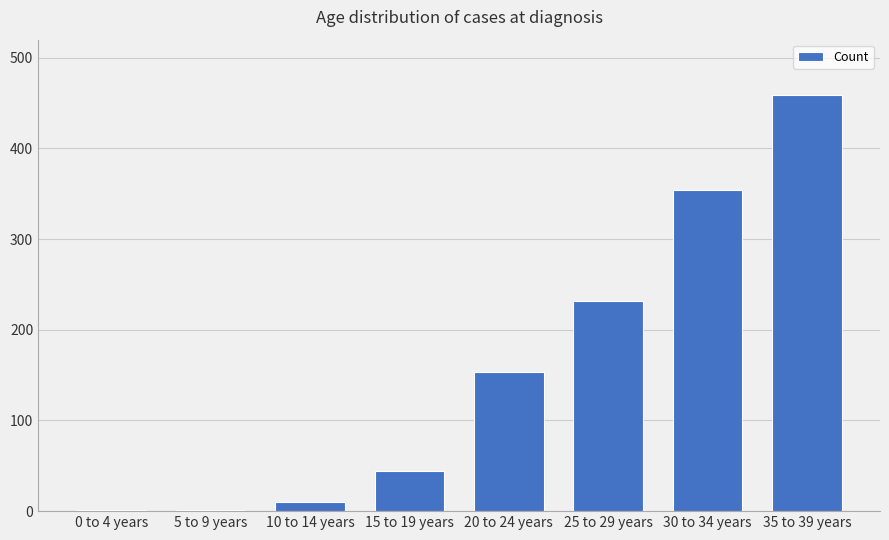

Reading left to right, extract all data points from this chart.

1	1	10	44	154	232	354	459